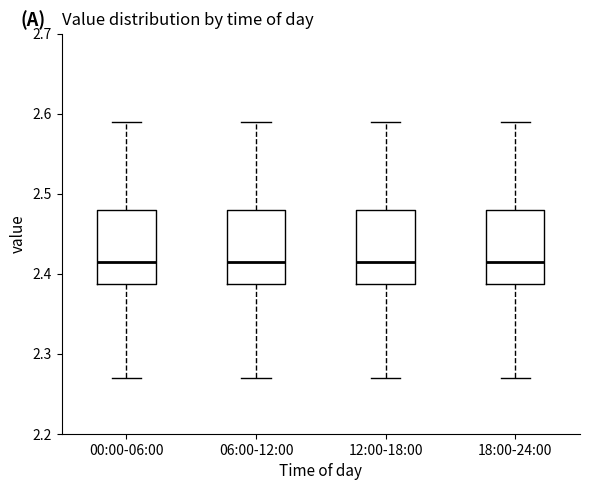

Where is the upper edge of the box for 18:00-24:00 on the y-axis? The values are not printed on the chart, so give them approximately, as read against the axis.

2.48